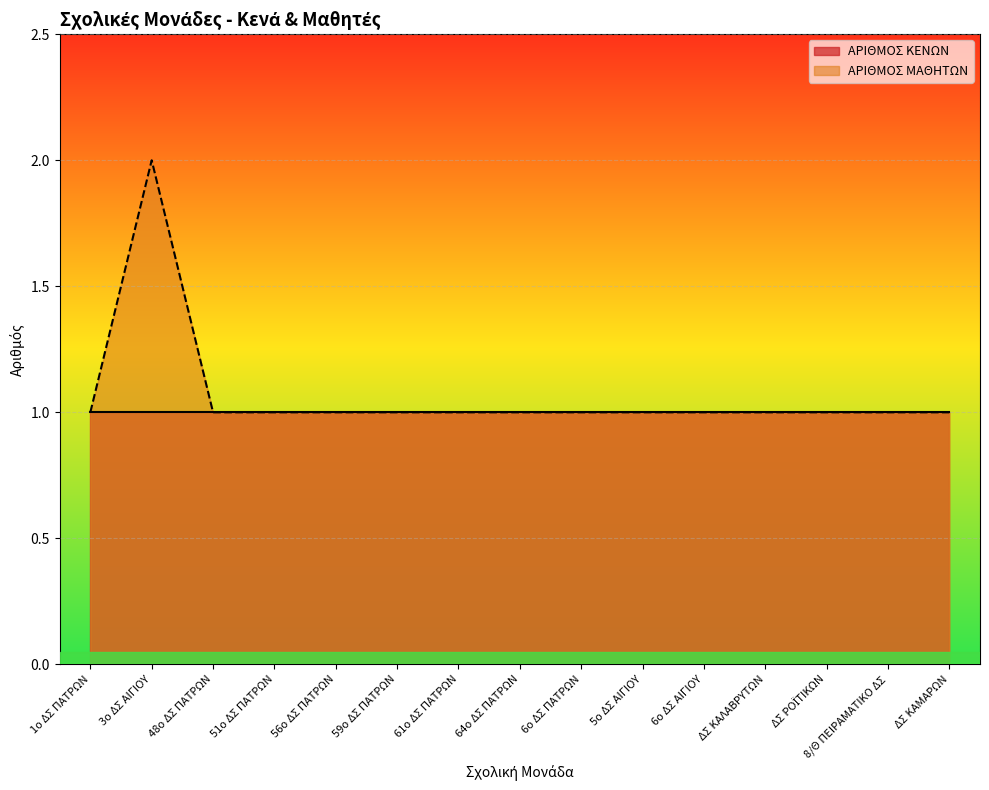

What is the ratio of the value at 64ο ΔΣ ΠΑΤΡΩΝ to the value at 3ο ΔΣ ΑΙΓΙΟΥ?

0.5